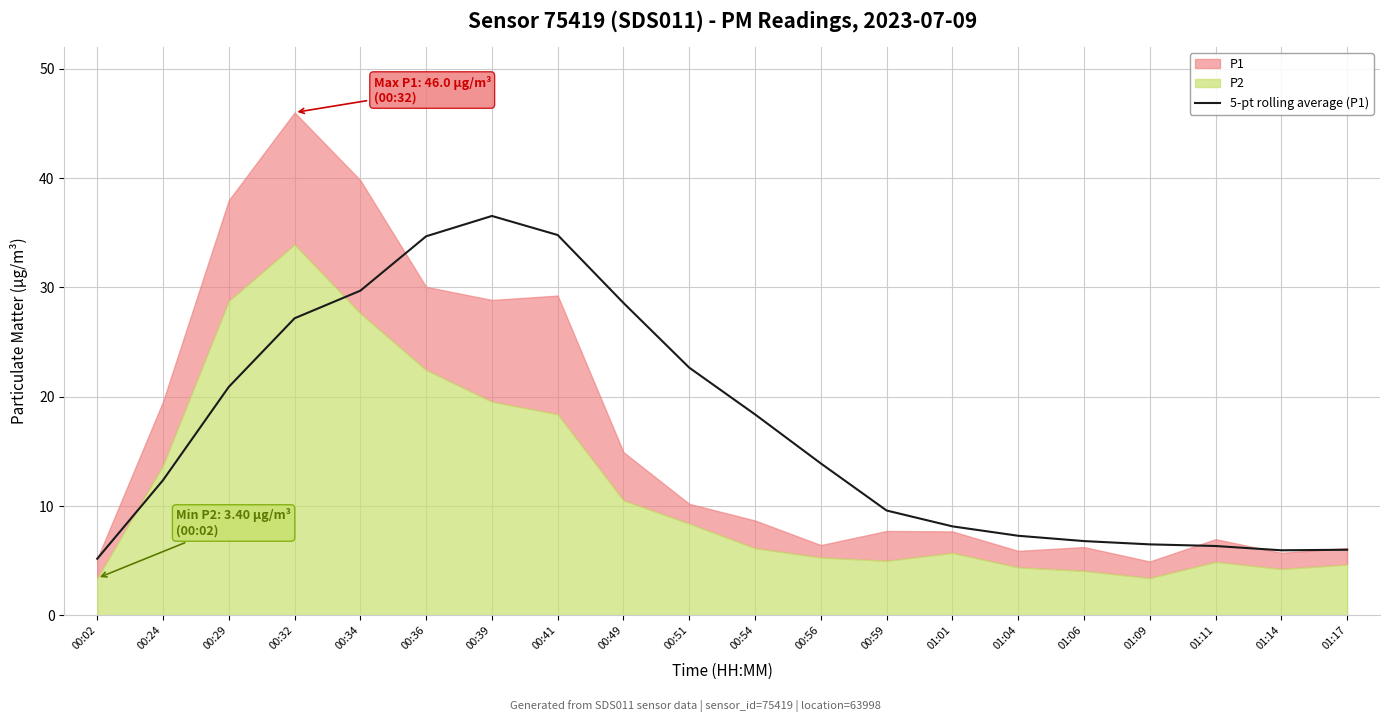

The 5-pt rolling average (P1) series shows 10.3 at 01:04. True or false?

False